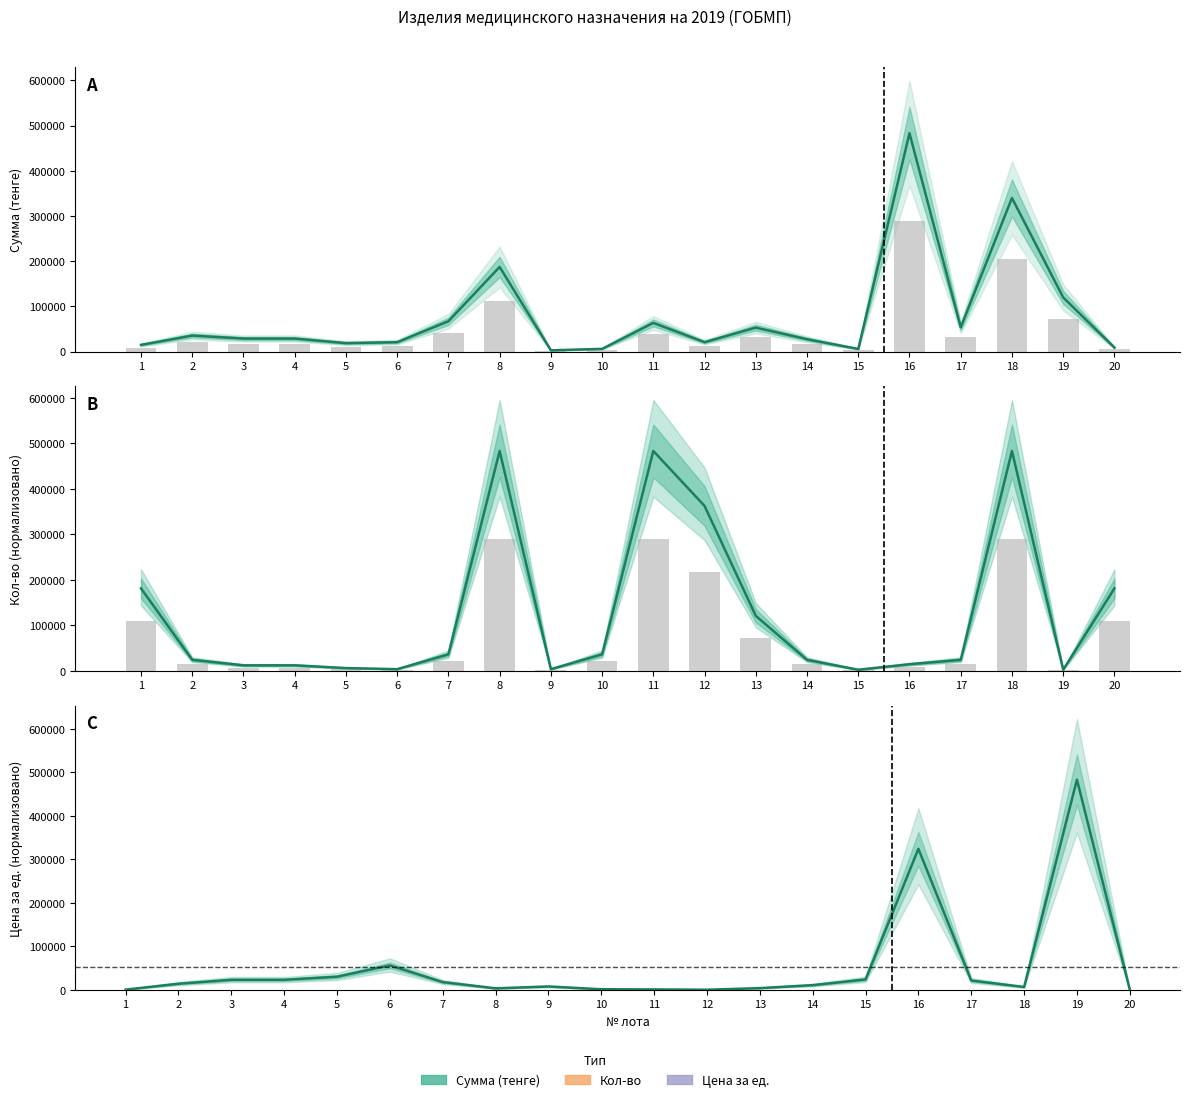

What are all the series names shown in the legend?

Сумма (тенге), Кол-во, Цена за ед.